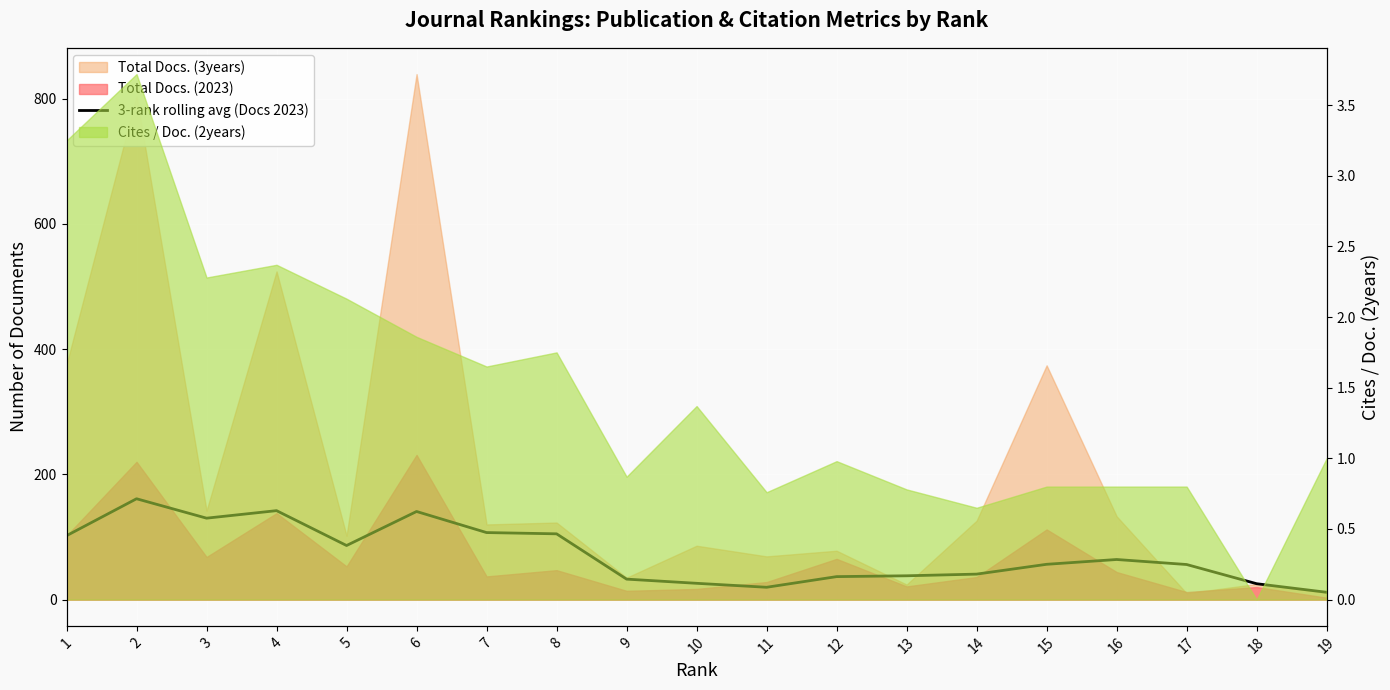

Which category has the lowest value across all series?

19